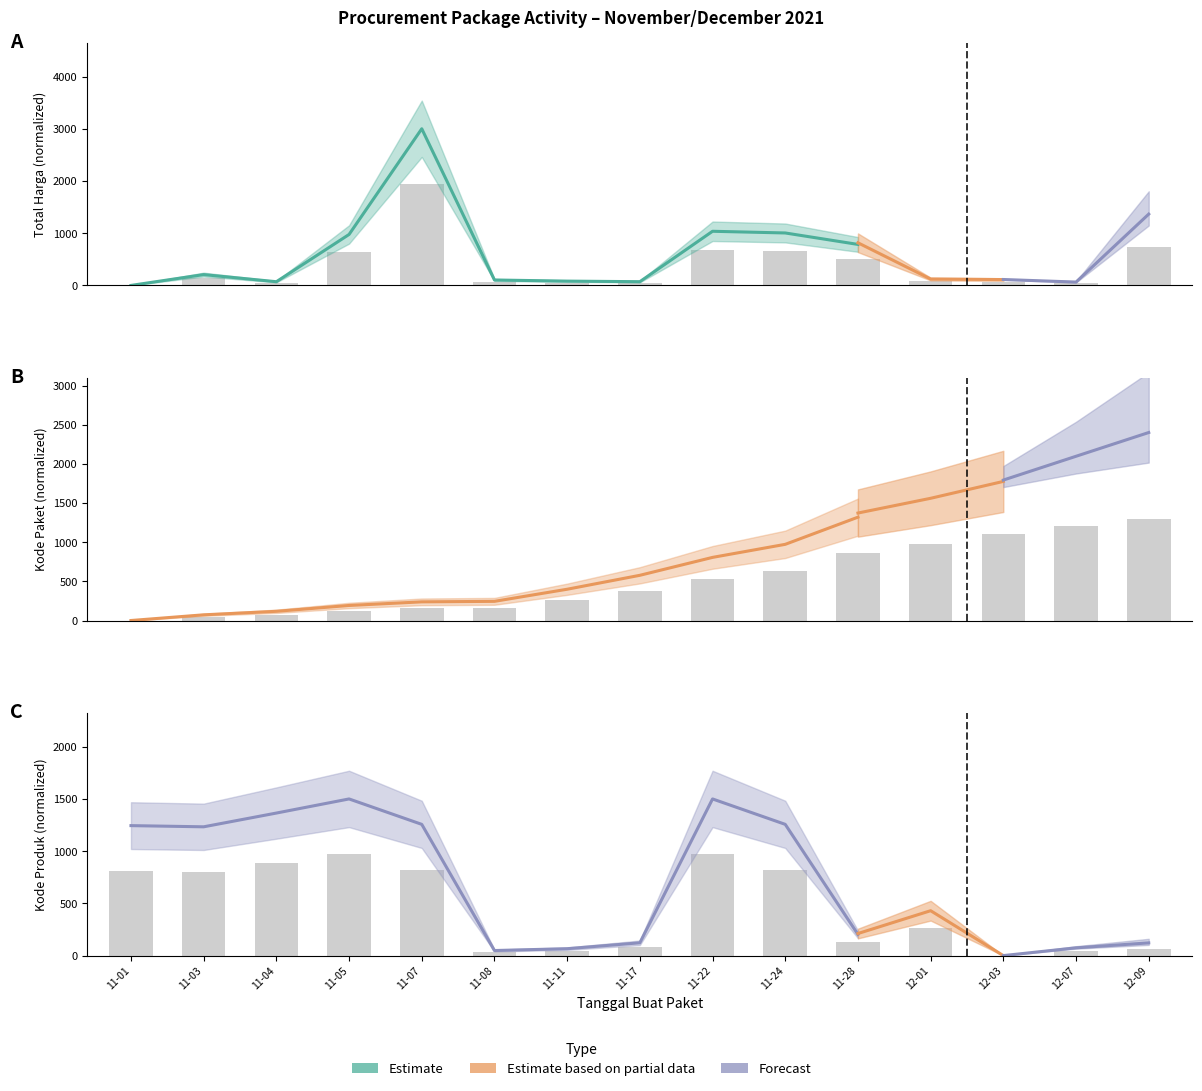

What is the difference between the second highest and minimum values in the Total Harga series?

739.7